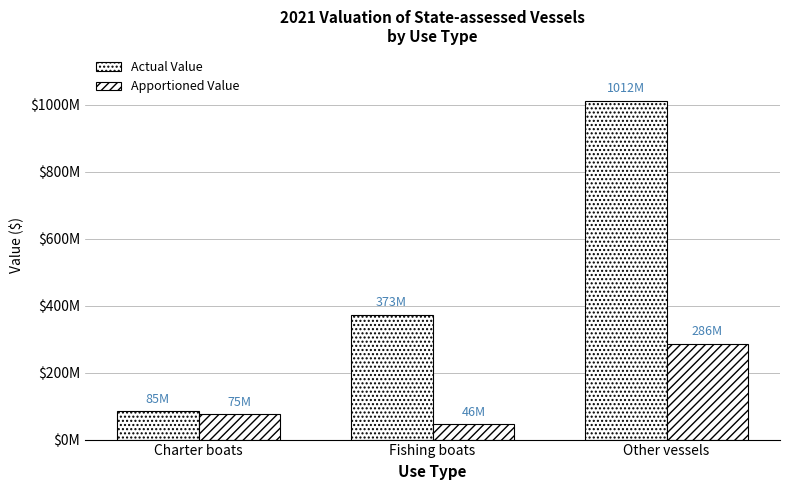

Does the chart contain any negative values?

No